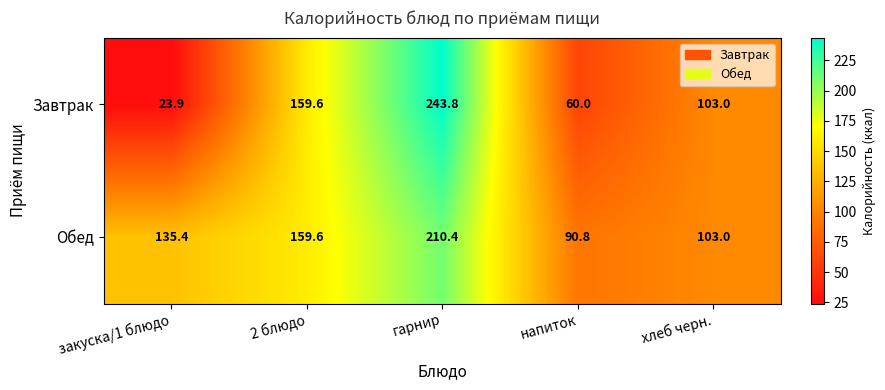

The value of Обед at закуска/1 блюдо is 229.2. True or false?

False